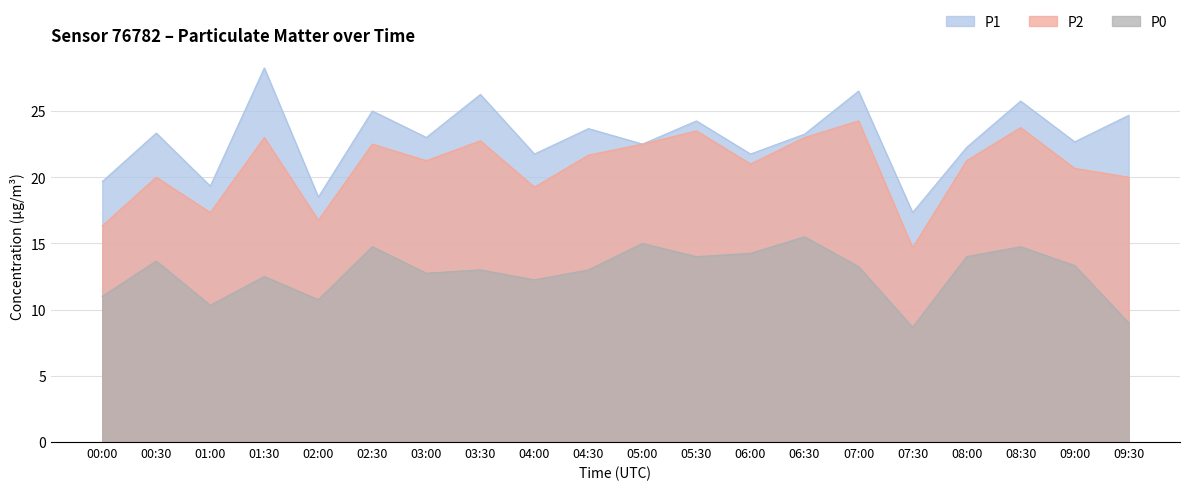

What are all the series names shown in the legend?

P1, P2, P0